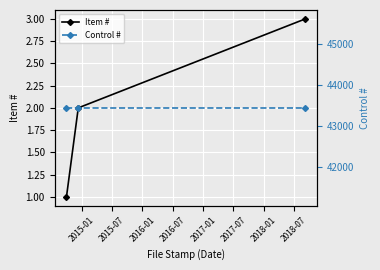

Which series changed the most between 2015-07 and 2016-01?

Item #